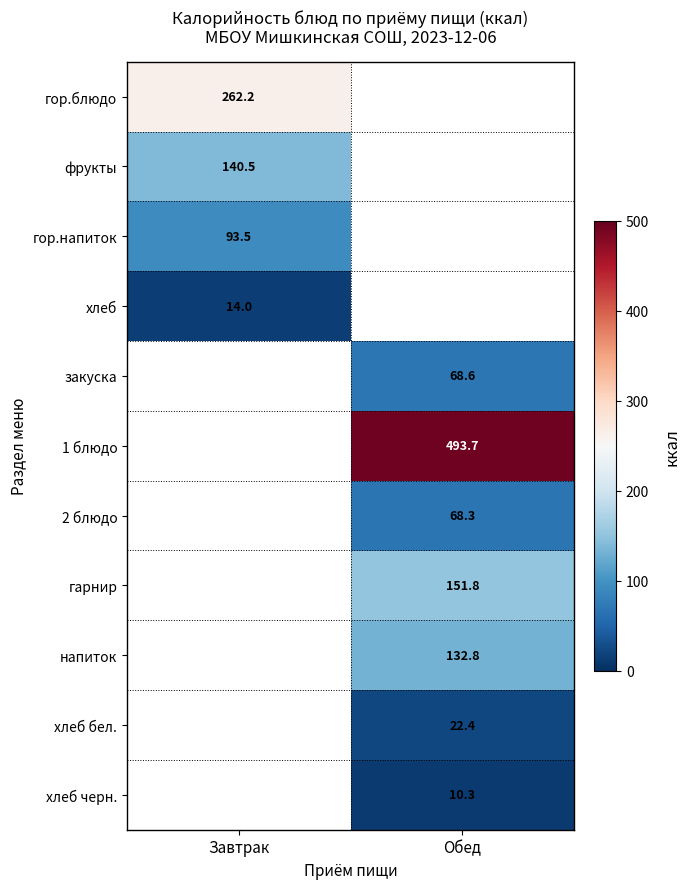

The 2 блюдо series shows 68.3 at Обед. True or false?

True